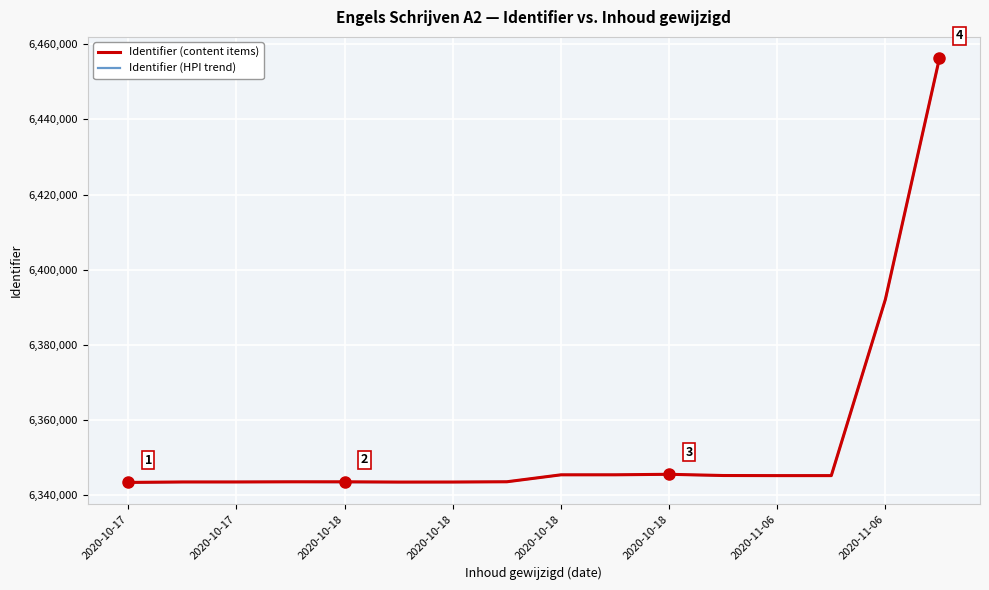

True or false: Identifier (HPI trend) and Identifier (content items) cross at least once.

False